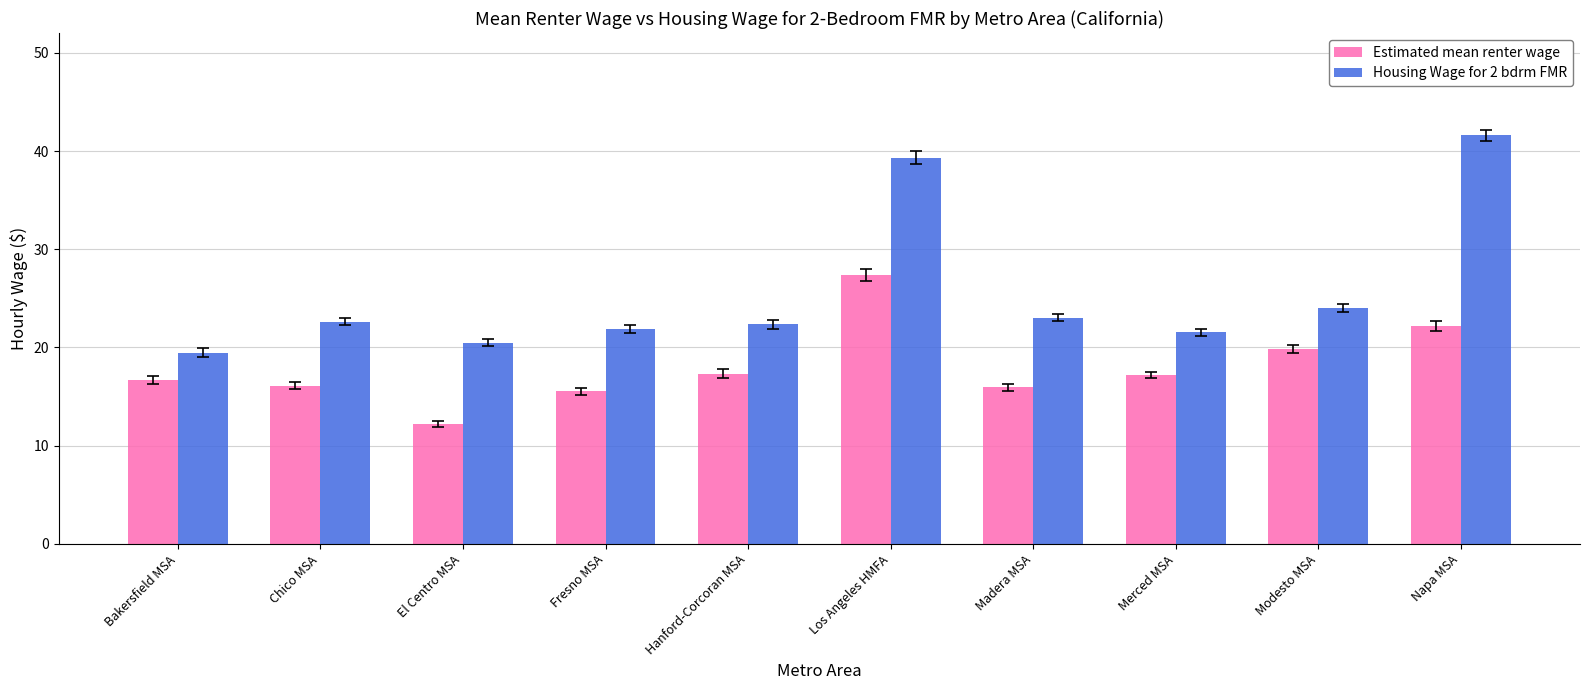

What is the difference between the second highest and second lowest values in the Housing Wage for 2 bdrm FMR series?

18.8